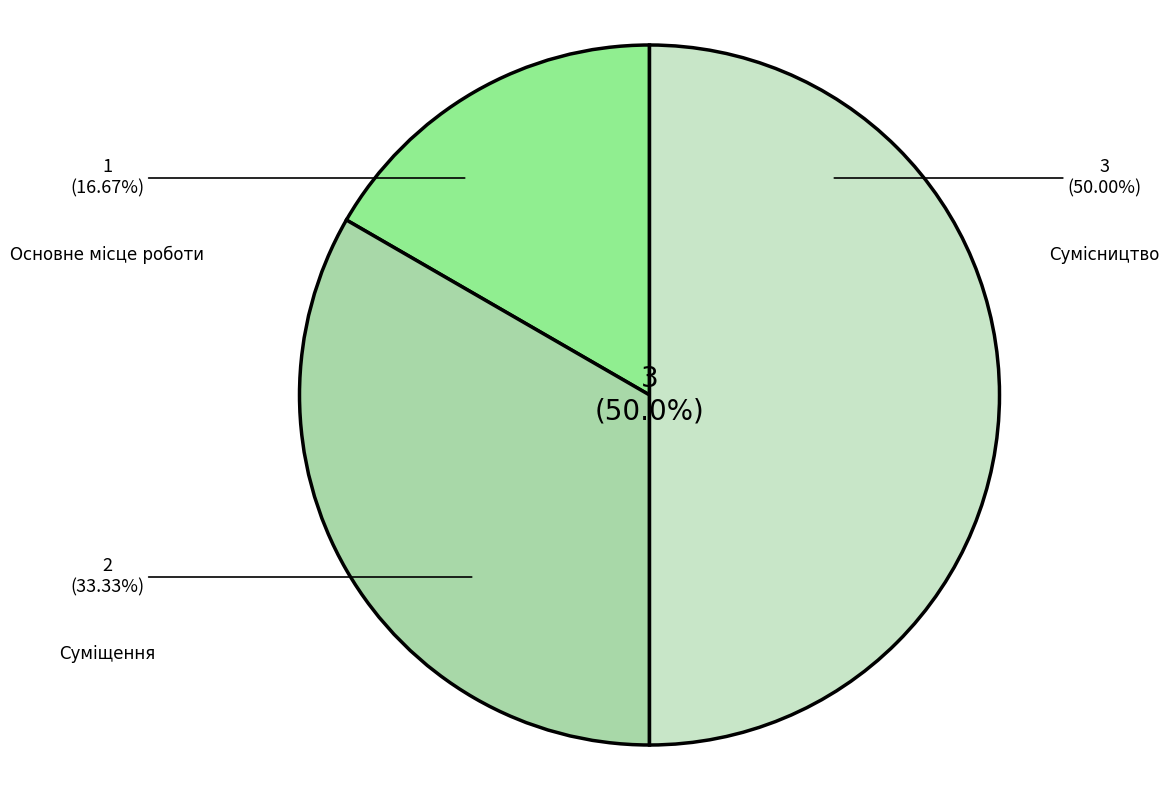

Is there any slice that represents more than half of the pie?

No